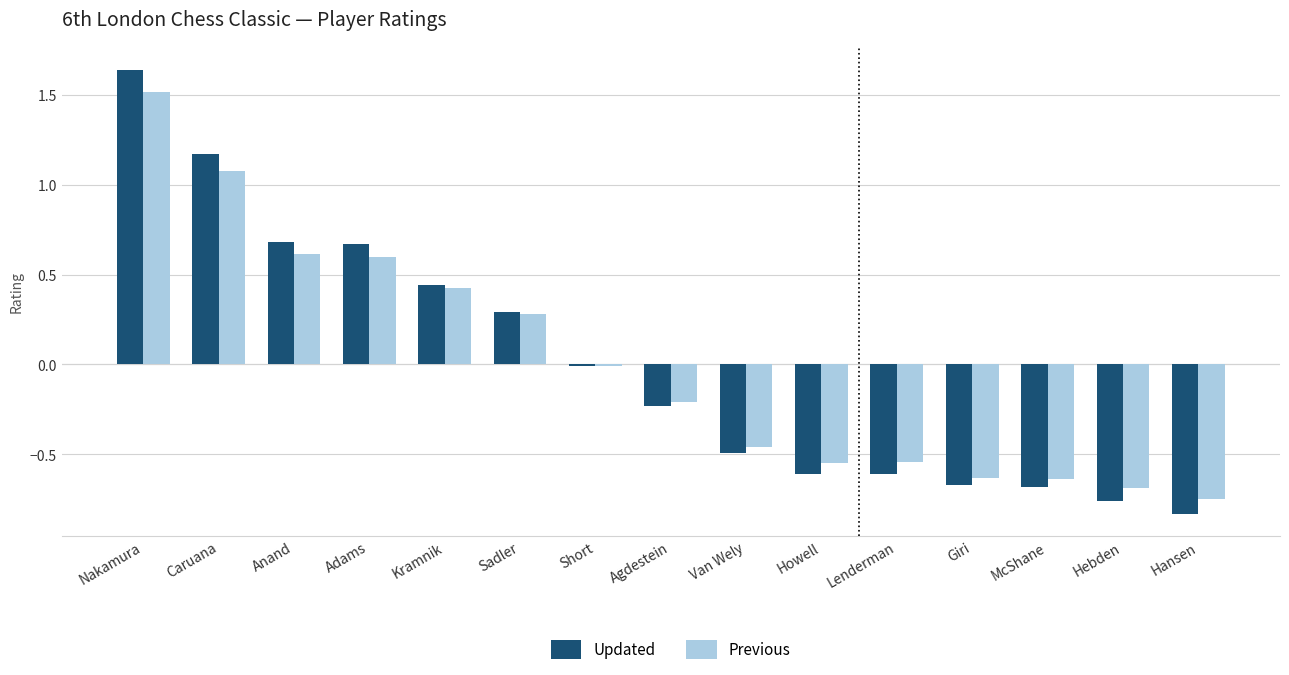

At Hebden, list the series in order from largest to smallest.

Previous, Updated